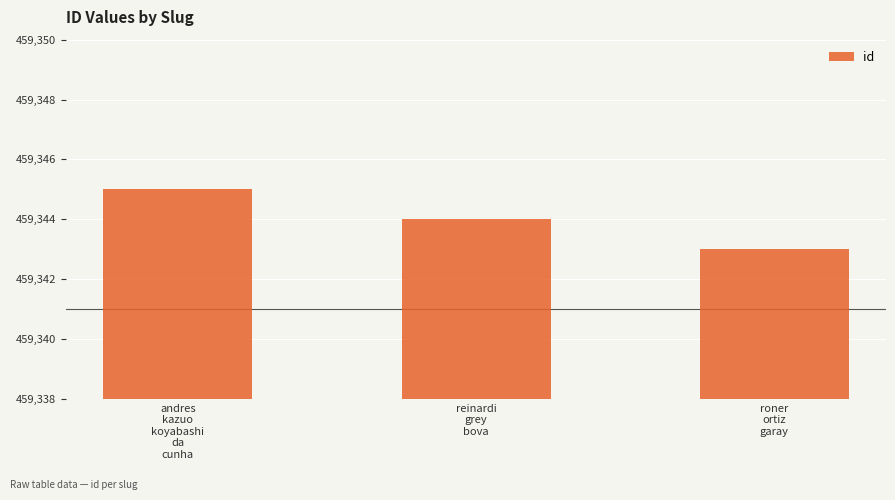

What position from the left is andres
kazuo
koyabashi
da
cunha?

1